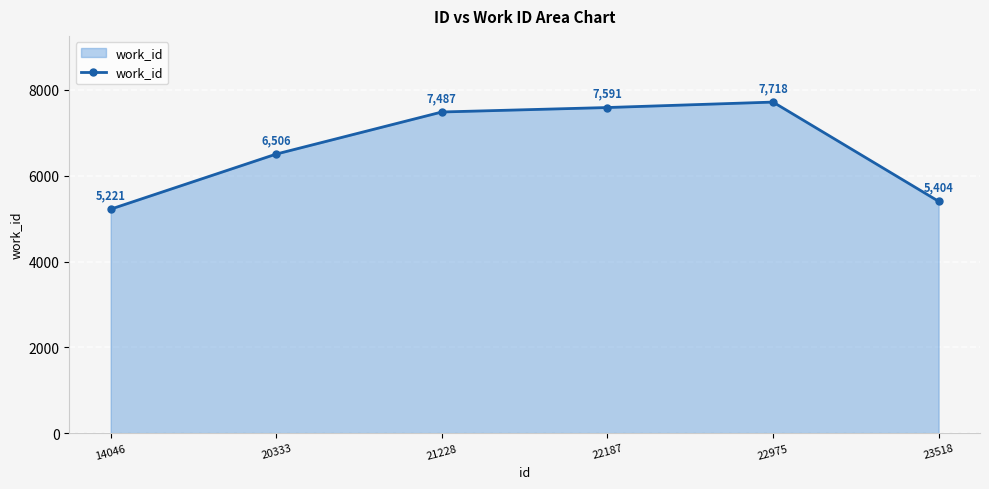

Read the value at 22975, to the nearest 100.

7700